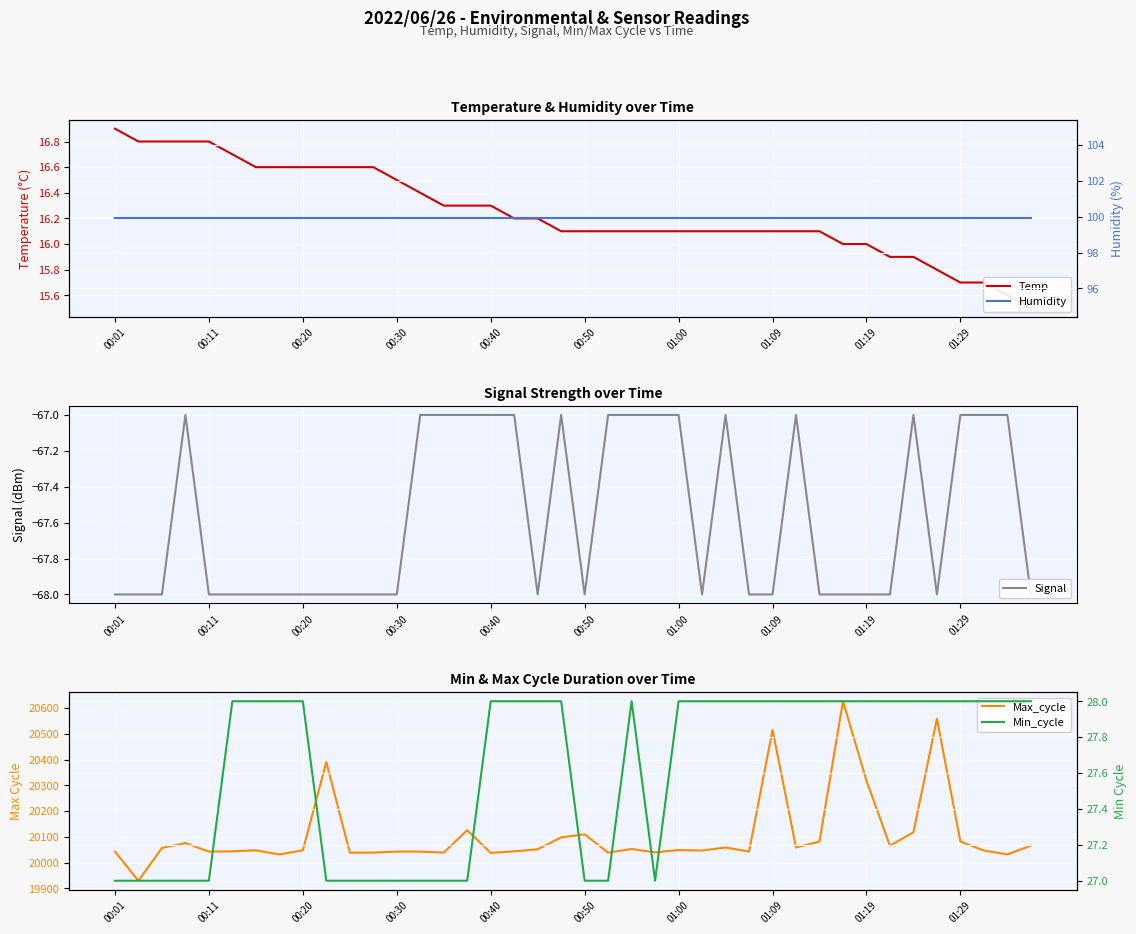

List the series in order of their peak value, highest first.

Max_cycle, Humidity, Min_cycle, Temp, Signal